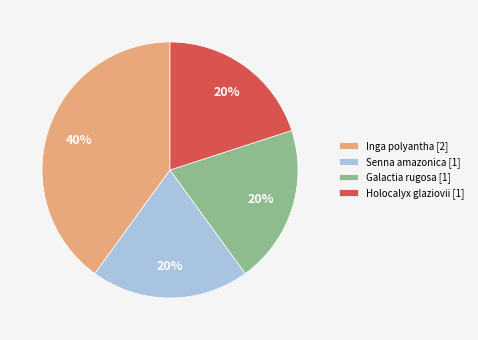

Does Galactia rugosa [1] account for over 50% of the chart?

No